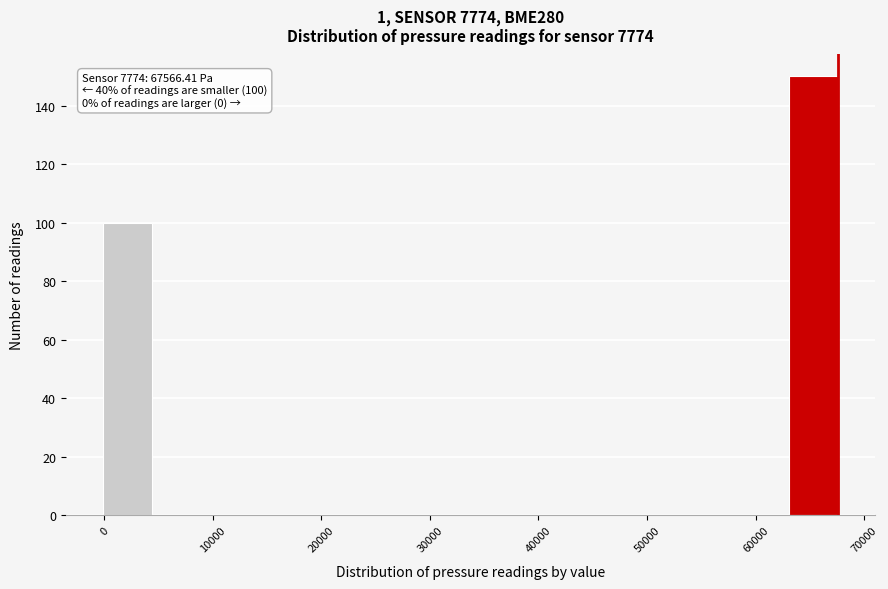

Which range on the x-axis has the tallest bar?

63000 to 68000